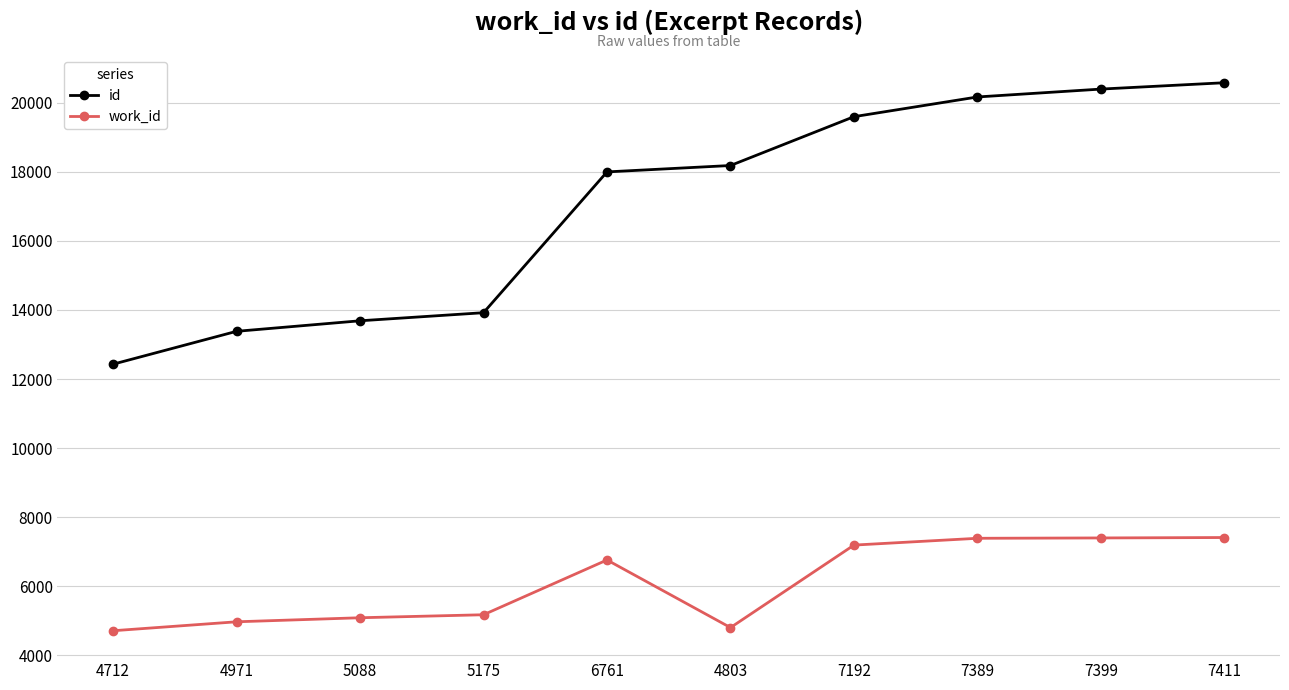

In work_id, how many points are higher than both neighbors (excluding endpoints)?

1